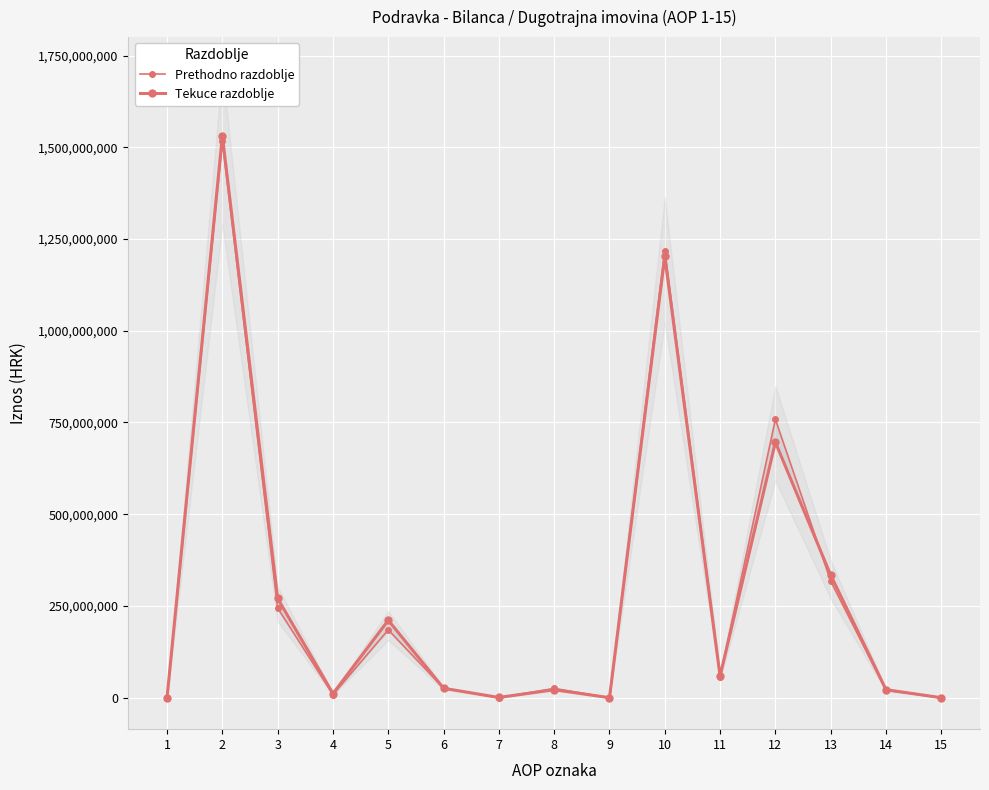

At how many categories does at least one series exceed 1118008302?

2